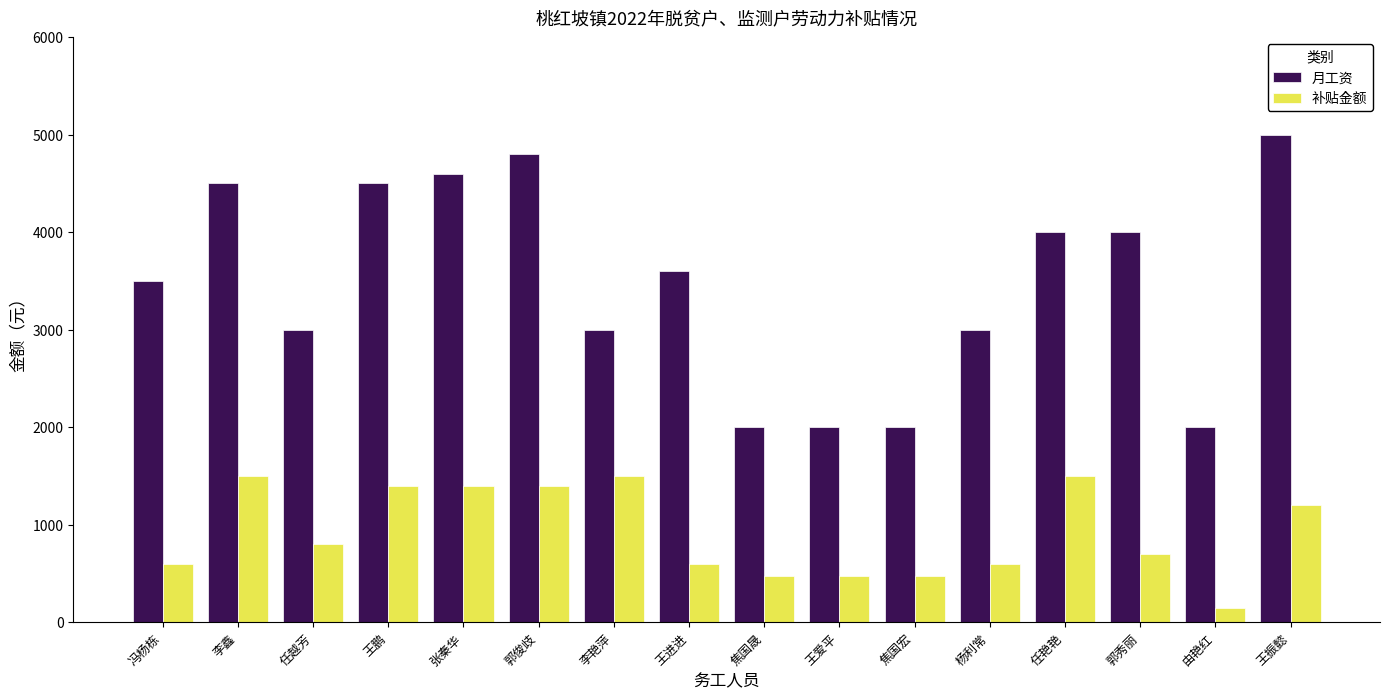

Reading left to right, extract all data points from this chart.

月工资: 3500	4500	3000	4500	4600	4800	3000	3600	2000	2000	2000	3000	4000	4000	2000	5000
补贴金额: 600	1500	800	1400	1400	1400	1500	600	474	474	474	600	1500	700	140	1200